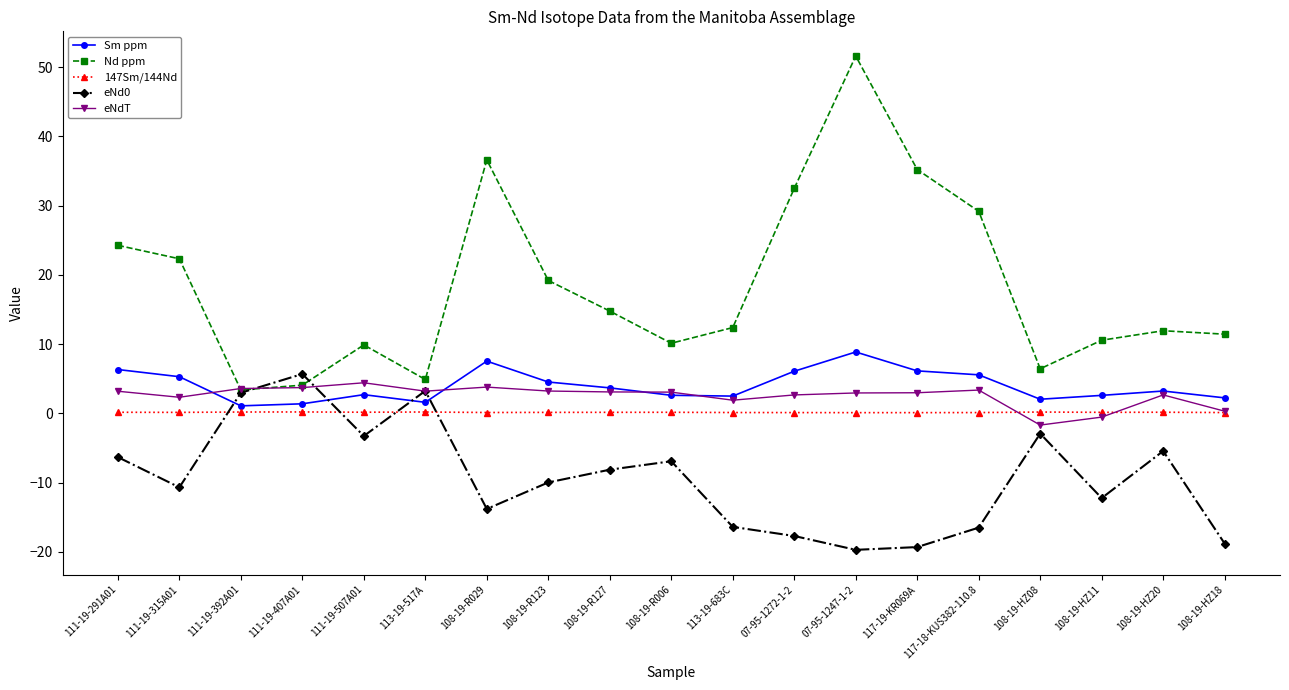

What is the difference between the highest and lowest values at 111-19-291A01?

30.6